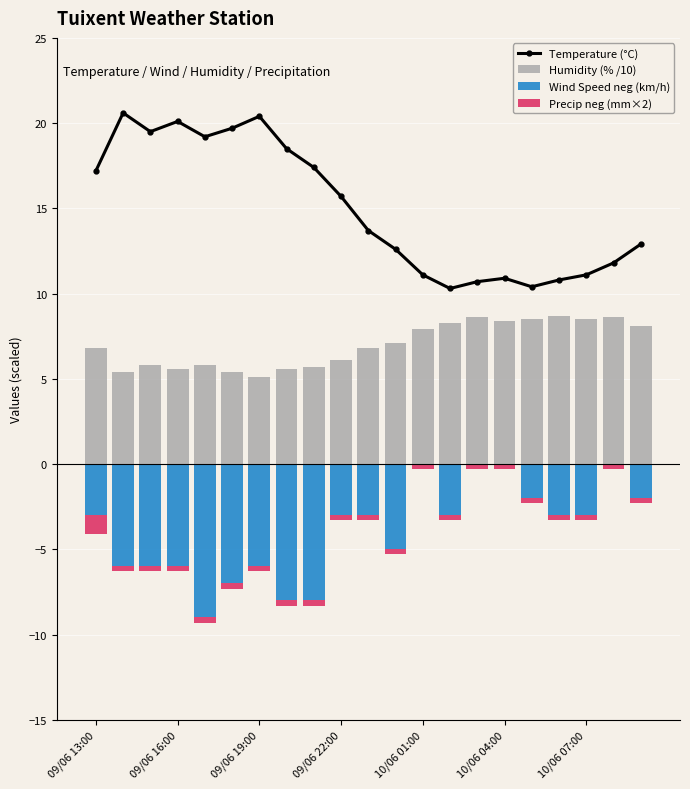

What are all the series names shown in the legend?

Temperature (°C), Humidity (% /10), Wind Speed neg (km/h), Precip neg (mm×2)